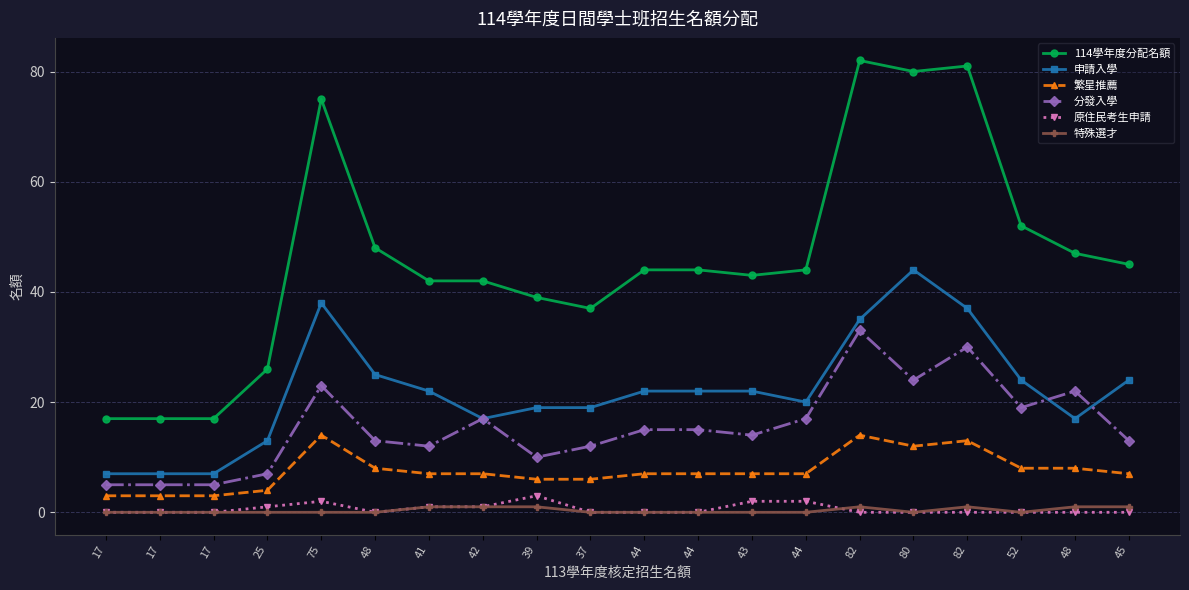

What is the difference between the second highest and minimum values in the 特殊選才 series?

1